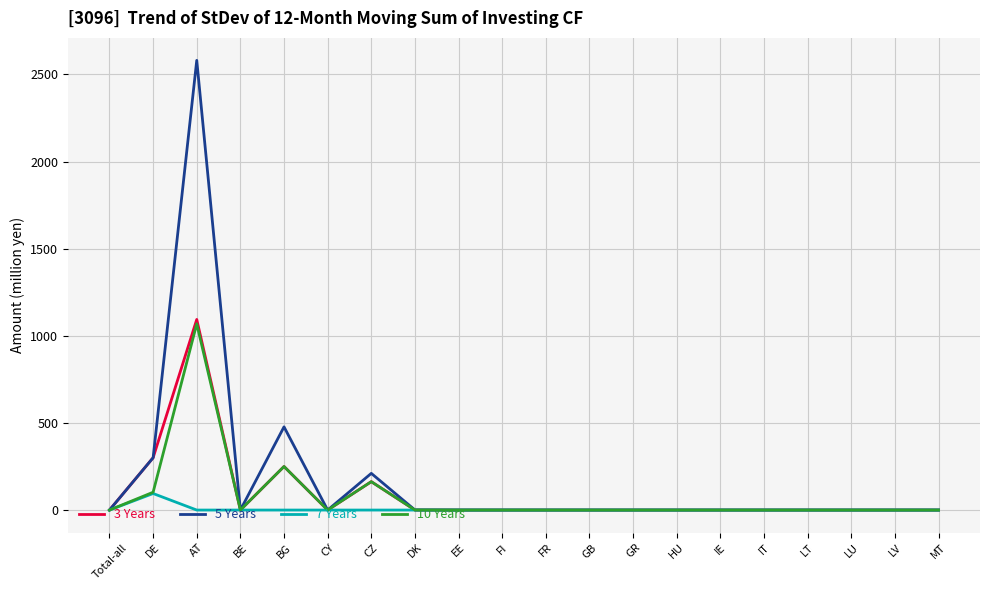

What are all the series names shown in the legend?

3 Years, 5 Years, 7 Years, 10 Years